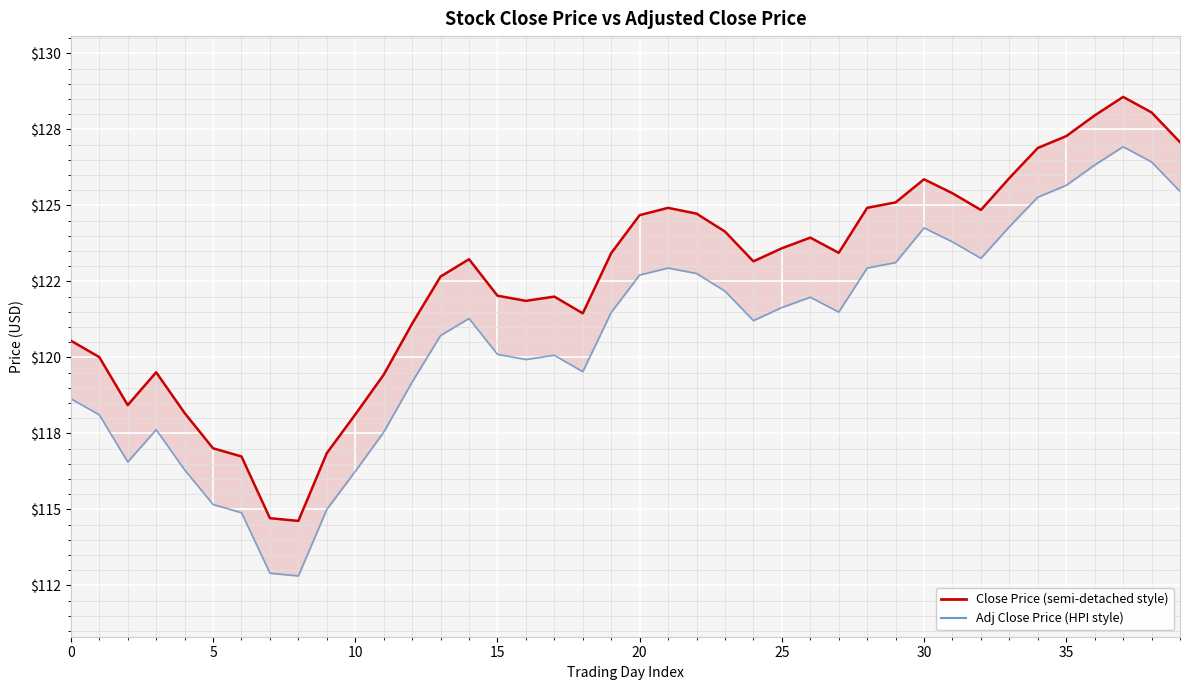

True or false: Close Price and Adj Close Price intersect in this chart.

False